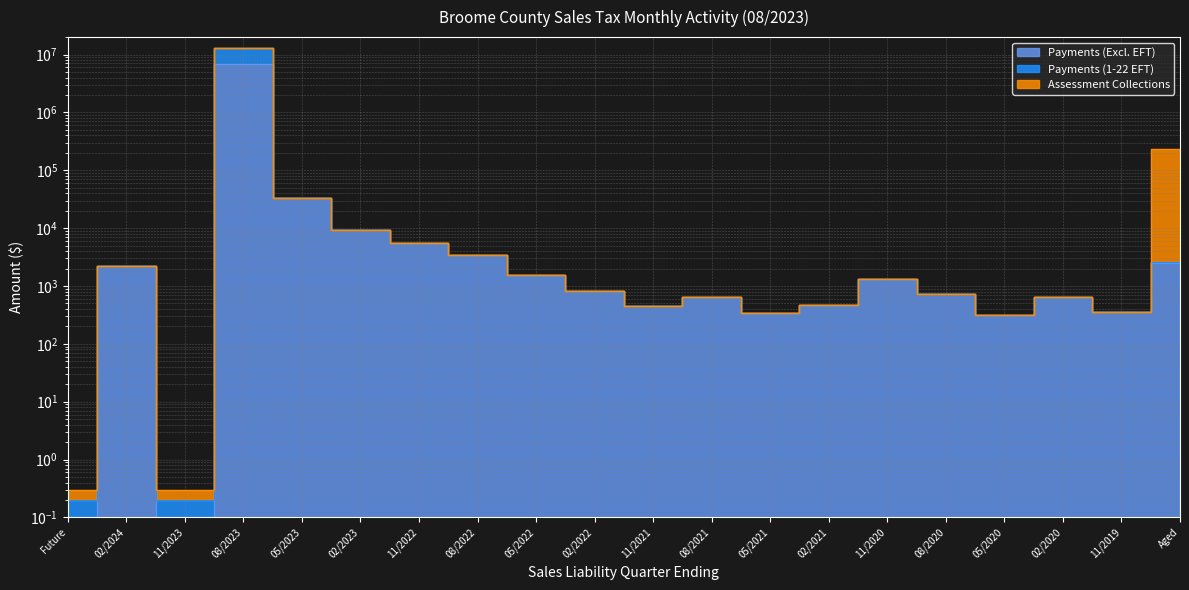

What is the sum of the Payments (Excl. EFT) values at 02/2020 and 05/2020?

955.9